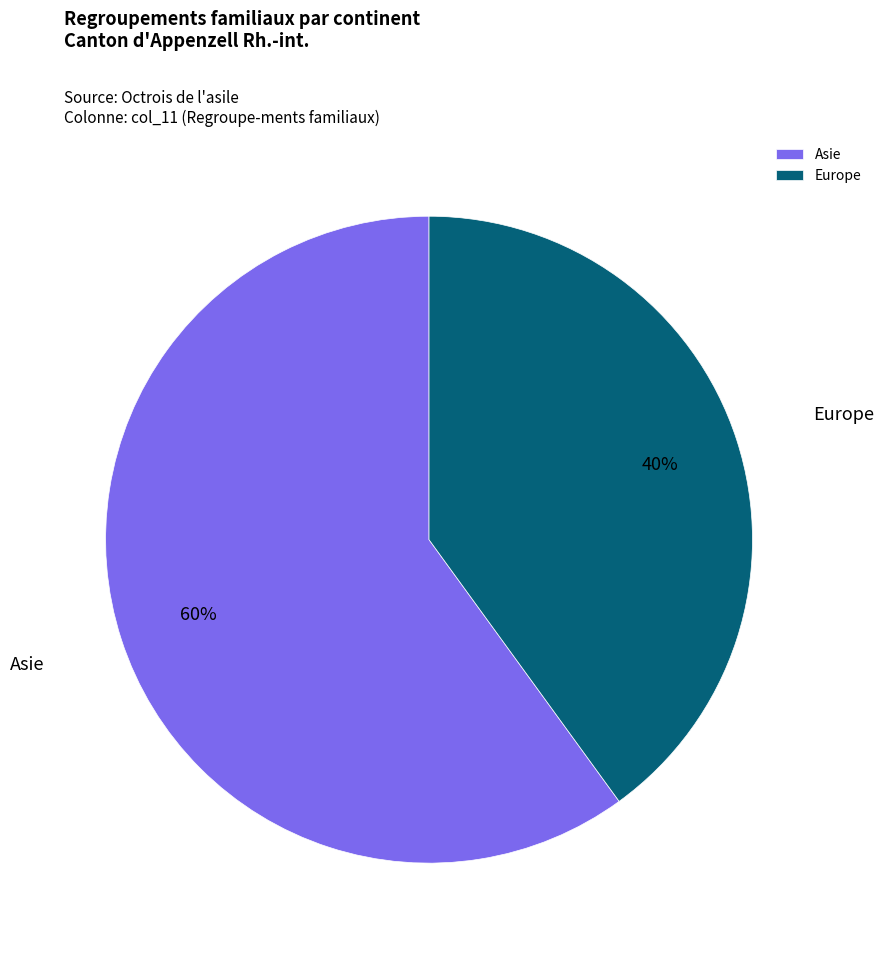

Approximately how many times larger is the value at Europe compared to Asie?

0.7